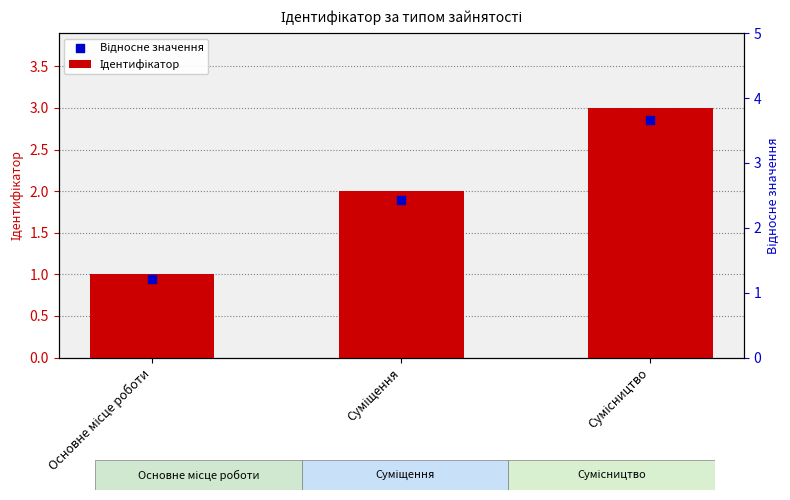

Which series reaches the maximum Y coordinate?

Ідентифікатор